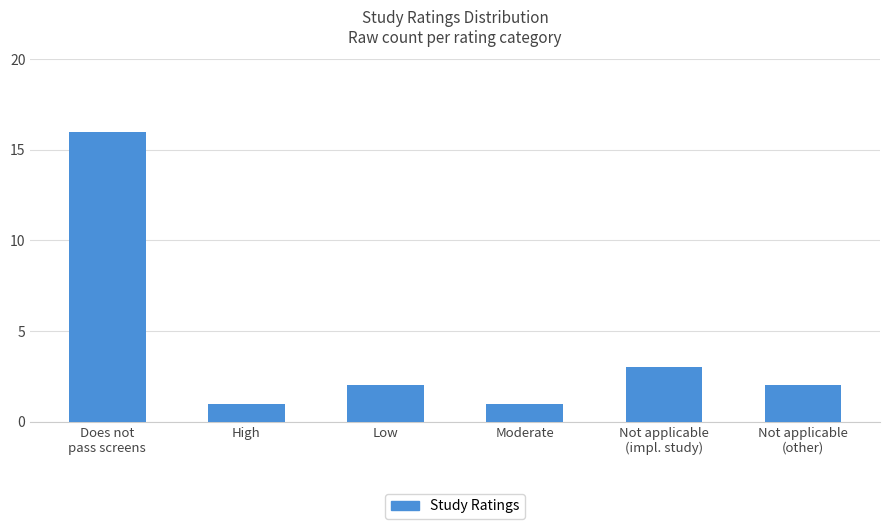

What is the difference between the second highest and minimum values?

2